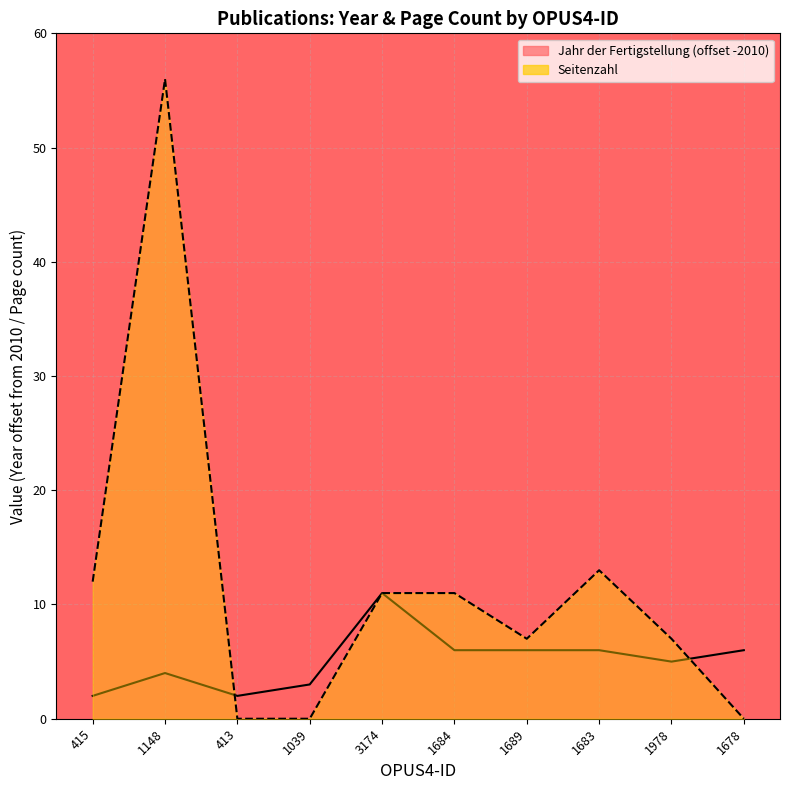

List the series in order of their overall mean, highest first.

Seitenzahl, Jahr der Fertigstellung